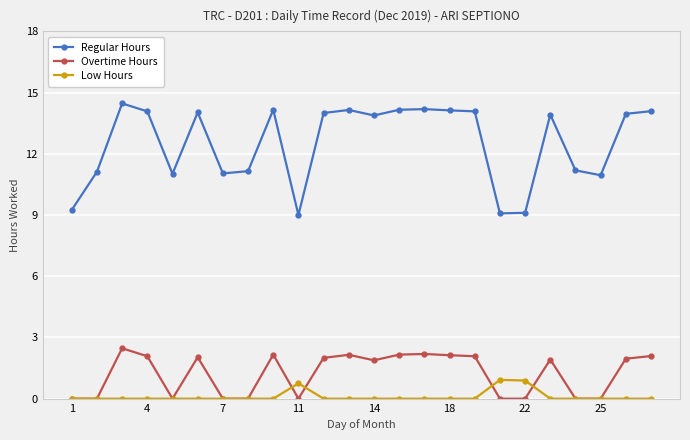

At how many categories does at least one series exceed 10?

20